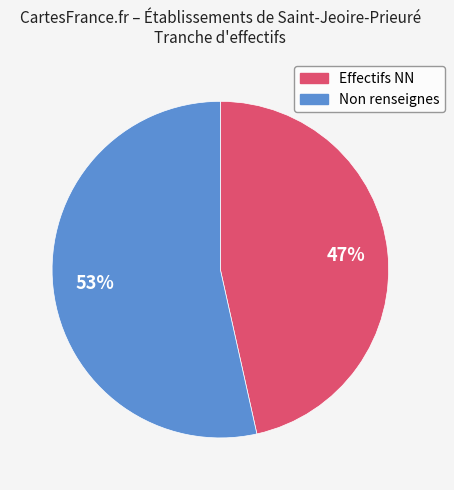

To the nearest percent, what is the average slice percentage?

50%